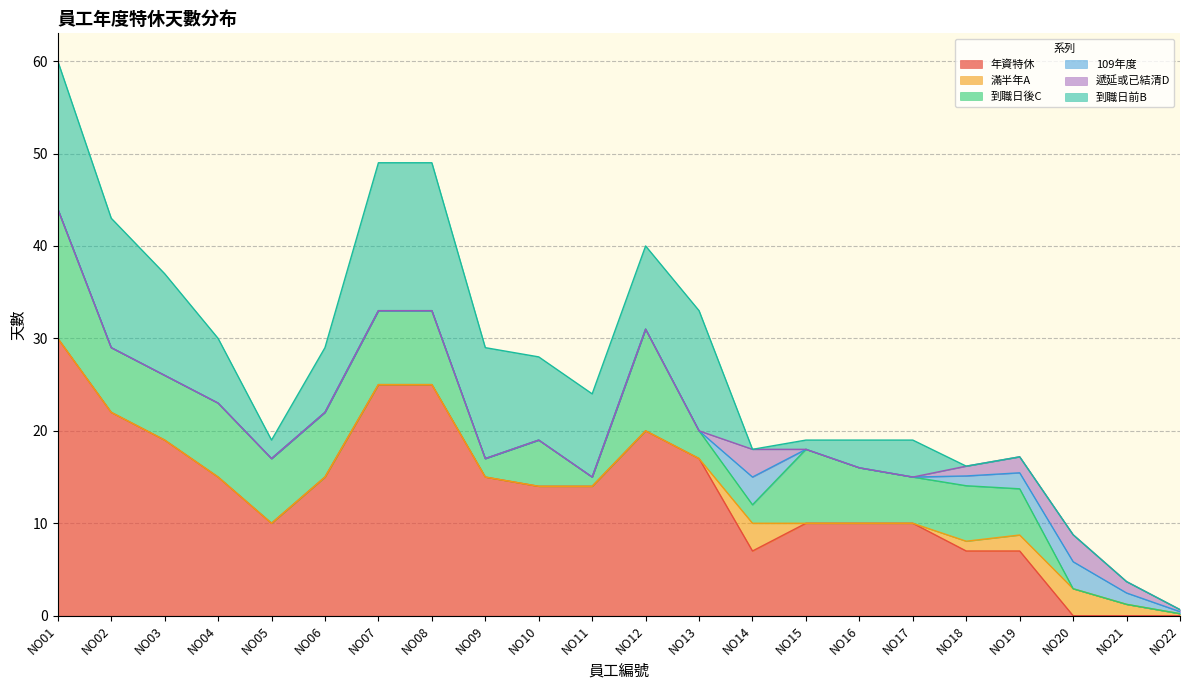

Which category has the lowest value in the 年資特休 series?

NO20